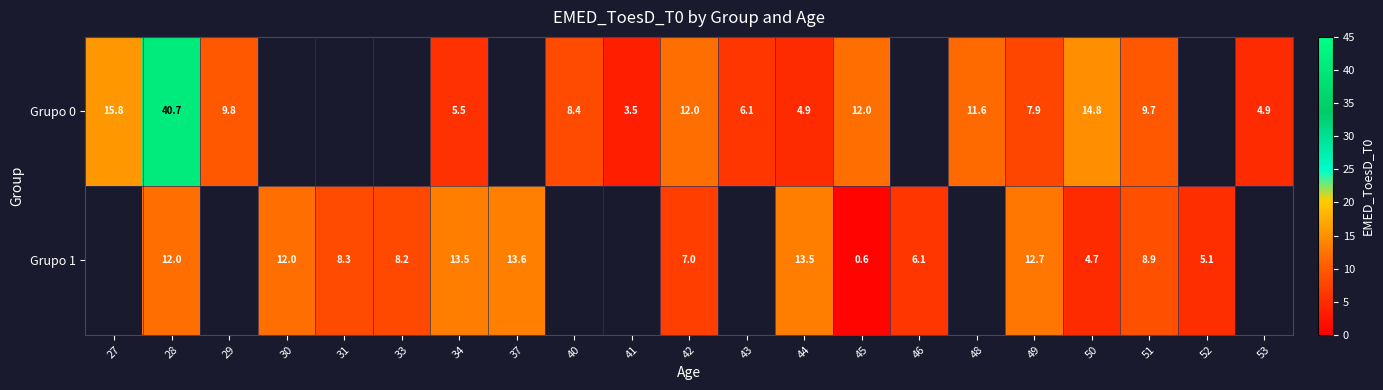

Is the value of Grupo 1 at 33 greater than the value of Grupo 0 at 48?

No